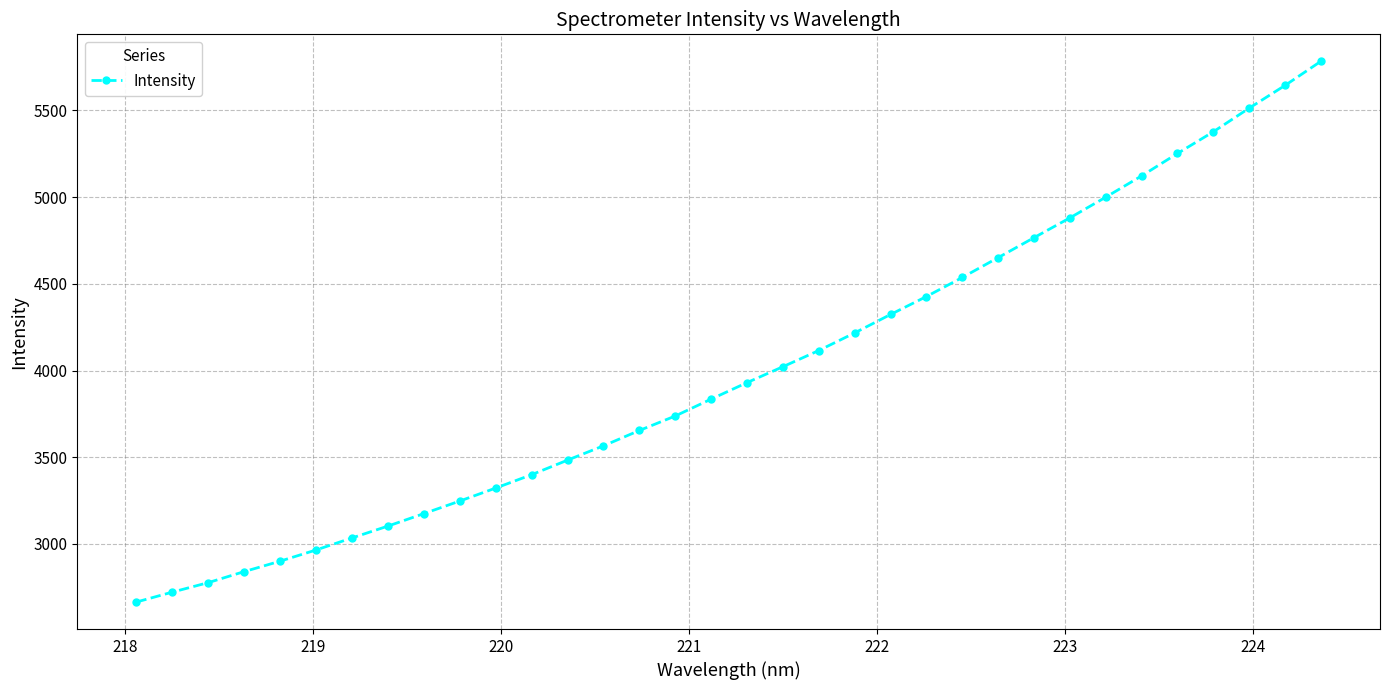

What is the difference between the maximum and minimum values?

3118.0